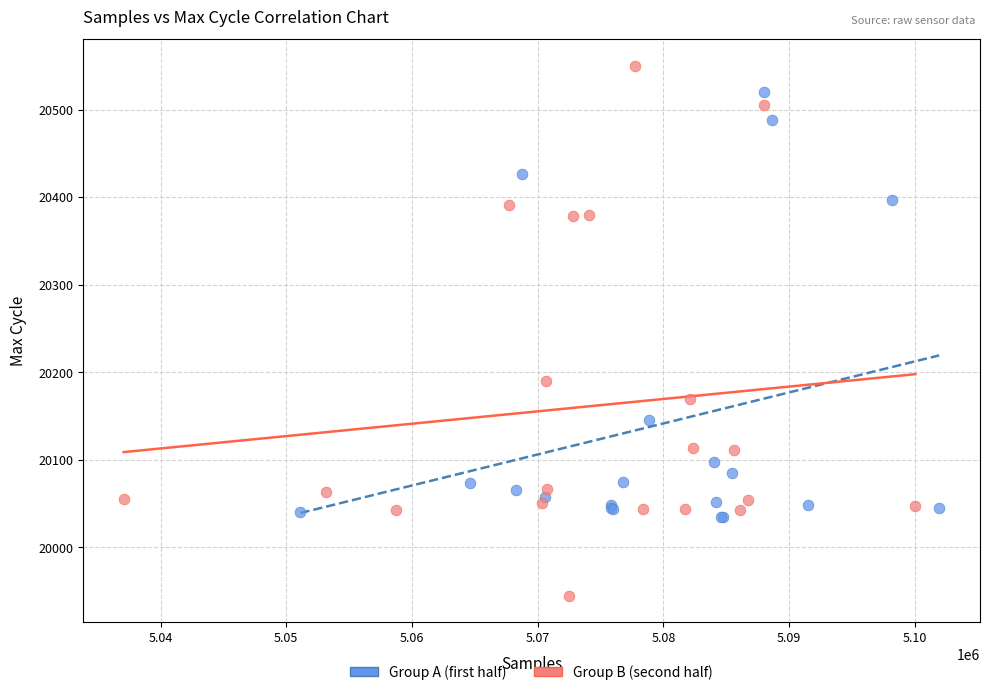

What are all the series names shown in the legend?

Group A (first half), Group B (second half)